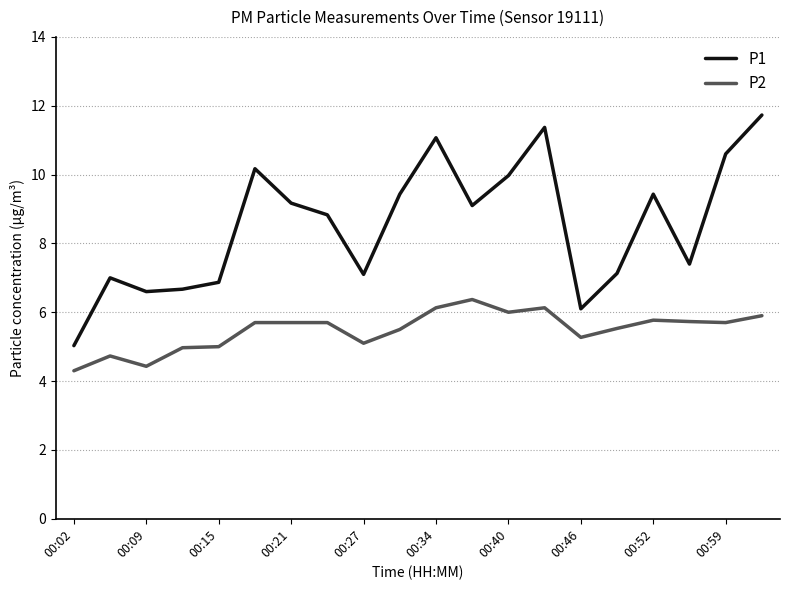

Which series has the largest total across all categories?

P1